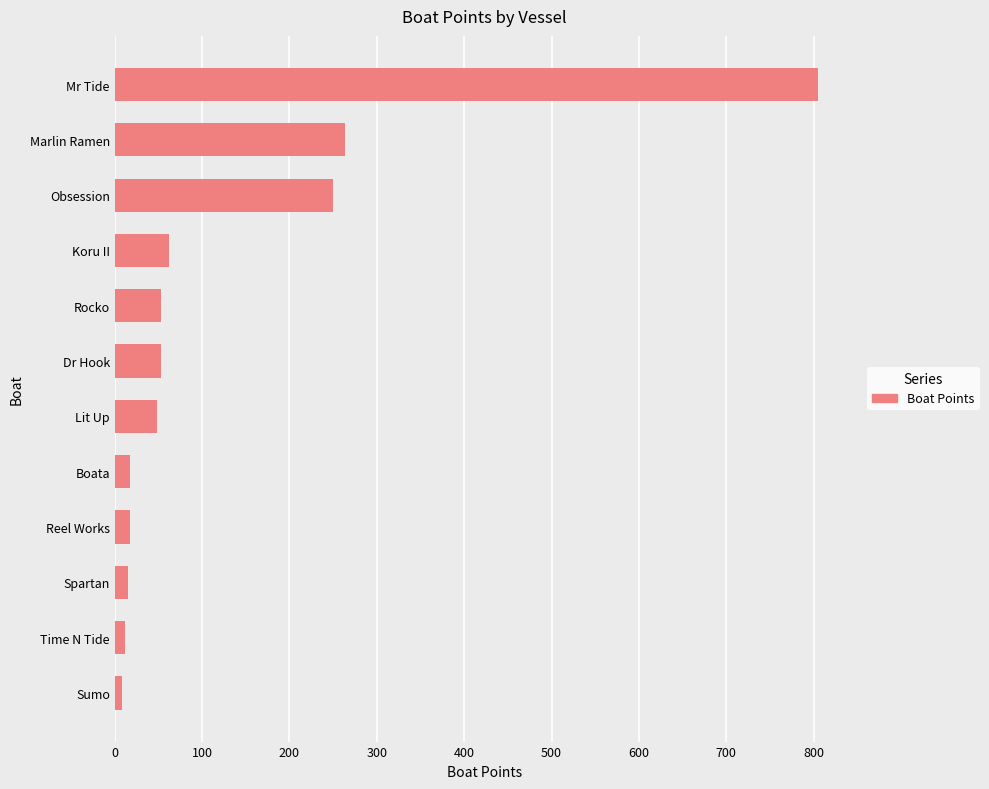

Which label corresponds to the largest value in the chart?

Mr Tide